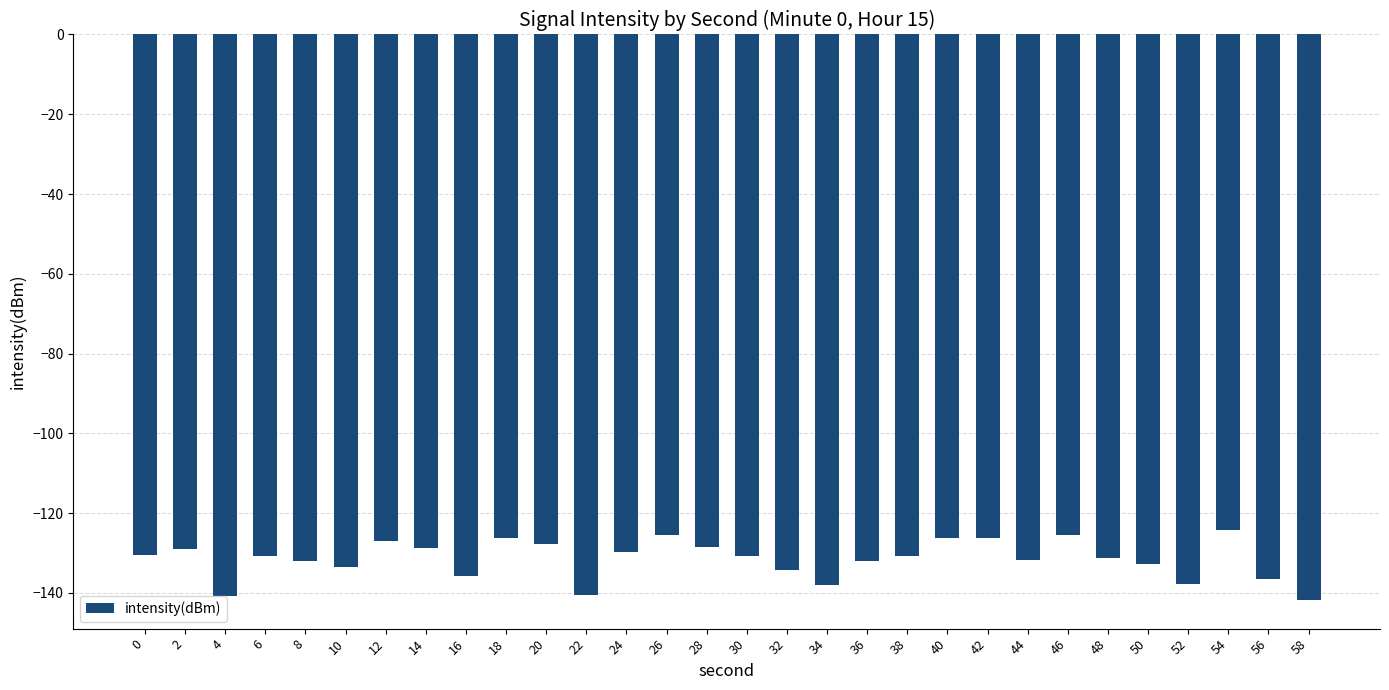

What is the greatest value displayed?

-124.1